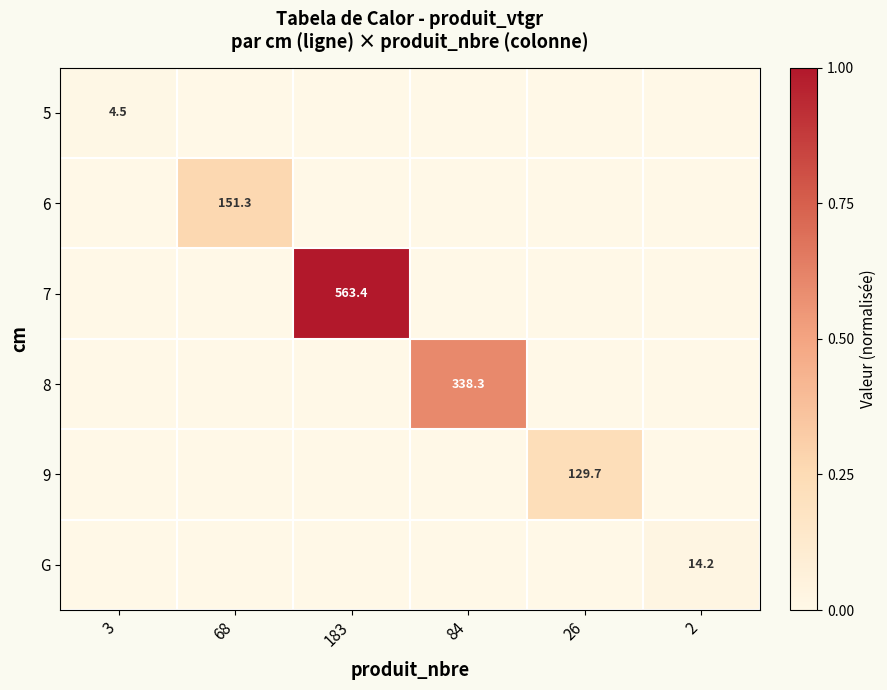

Rank the series by their maximum value, from lowest to highest.

5, G, 9, 6, 8, 7